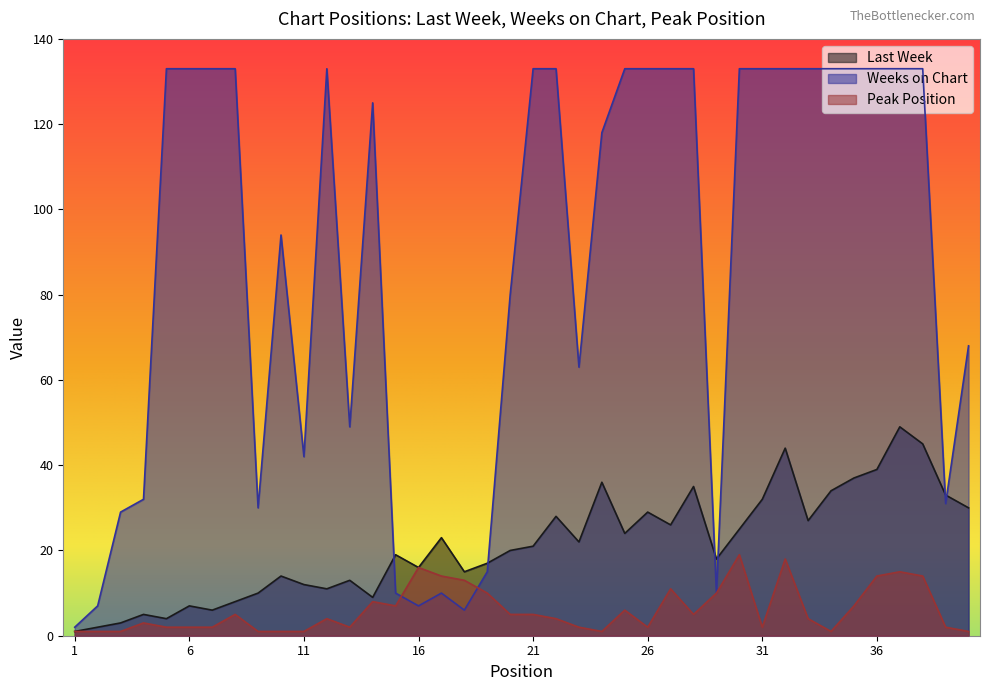

Rank the series by their average value, from lowest to highest.

Peak Position, Last Week, Weeks on Chart